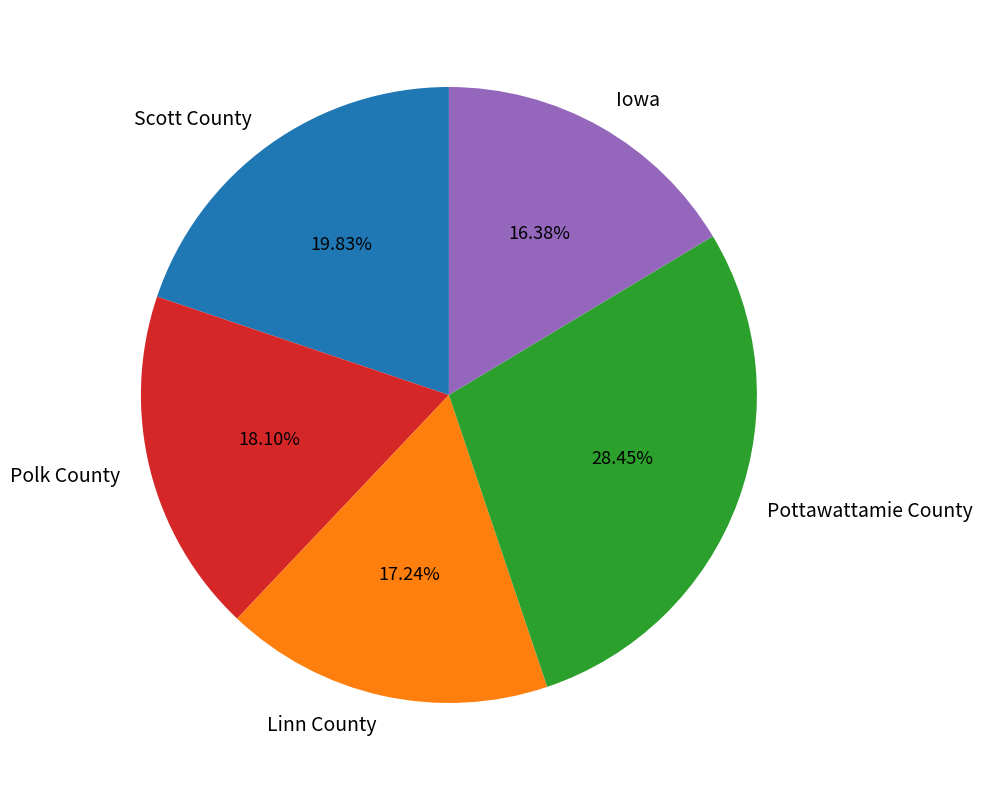

Which category has the smallest portion of the pie?

Iowa